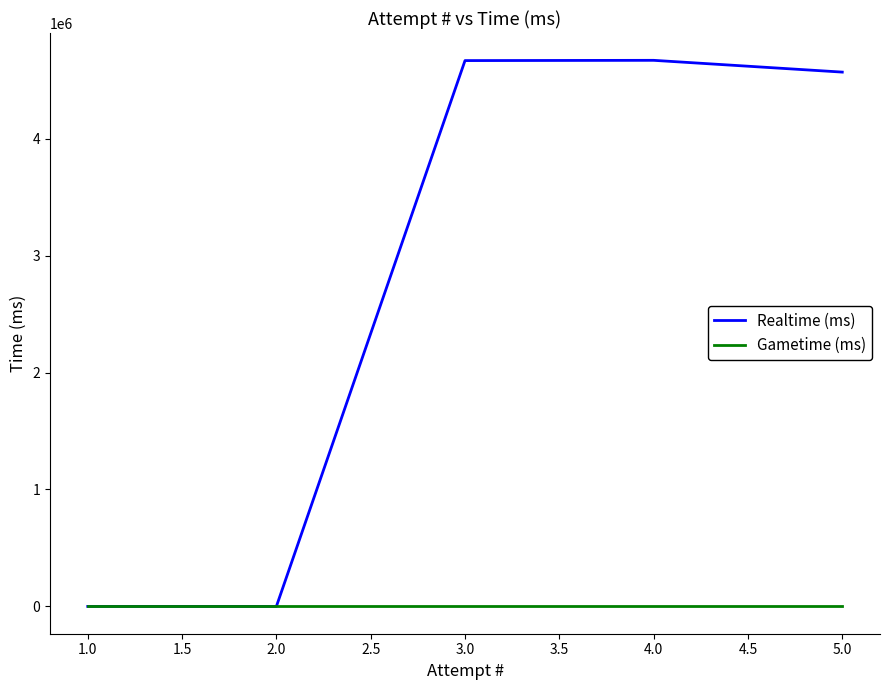

The value of Realtime (ms) at 4.0 is 2448019. True or false?

False